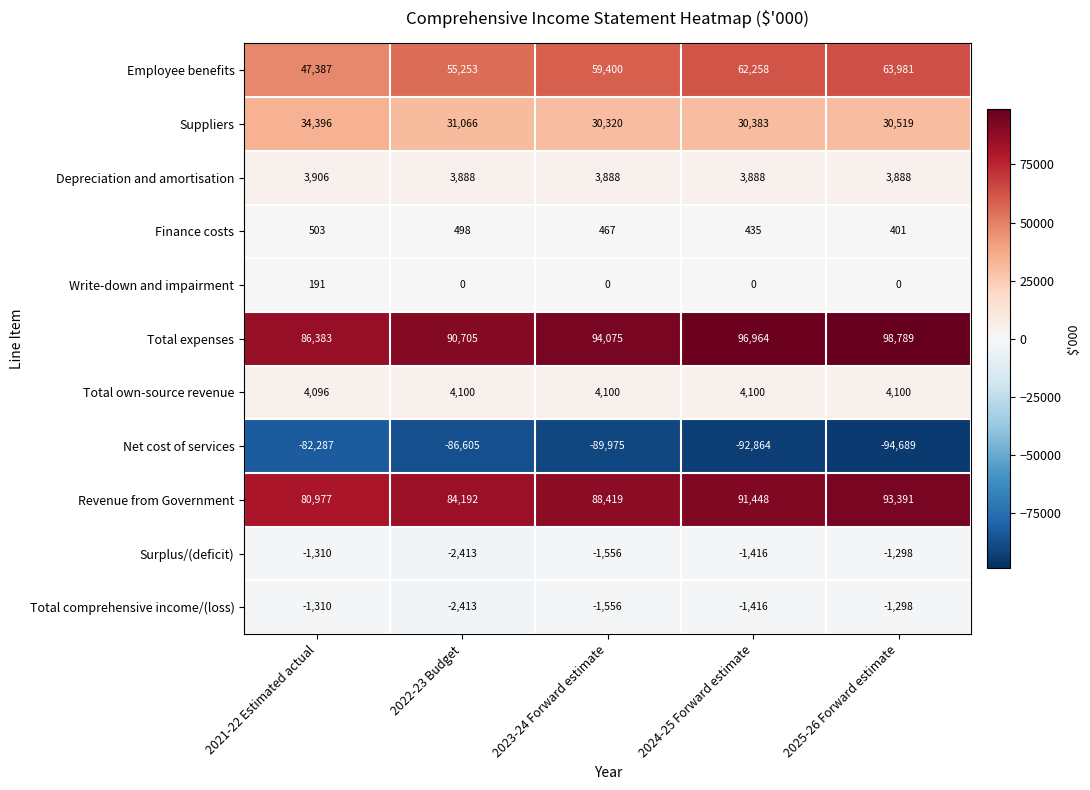

What is the minimum value shown in the chart?

-94689